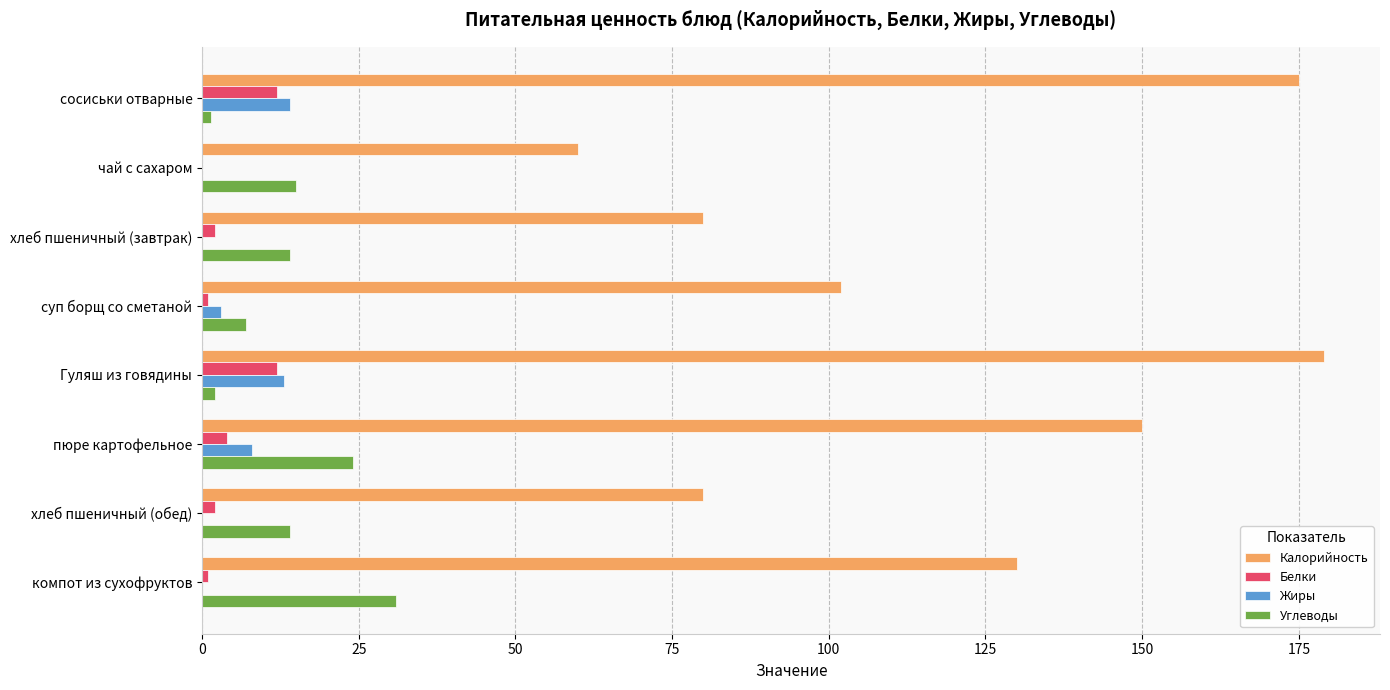

Is it true that Жиры equals 0.0 at компот из сухофруктов?

True